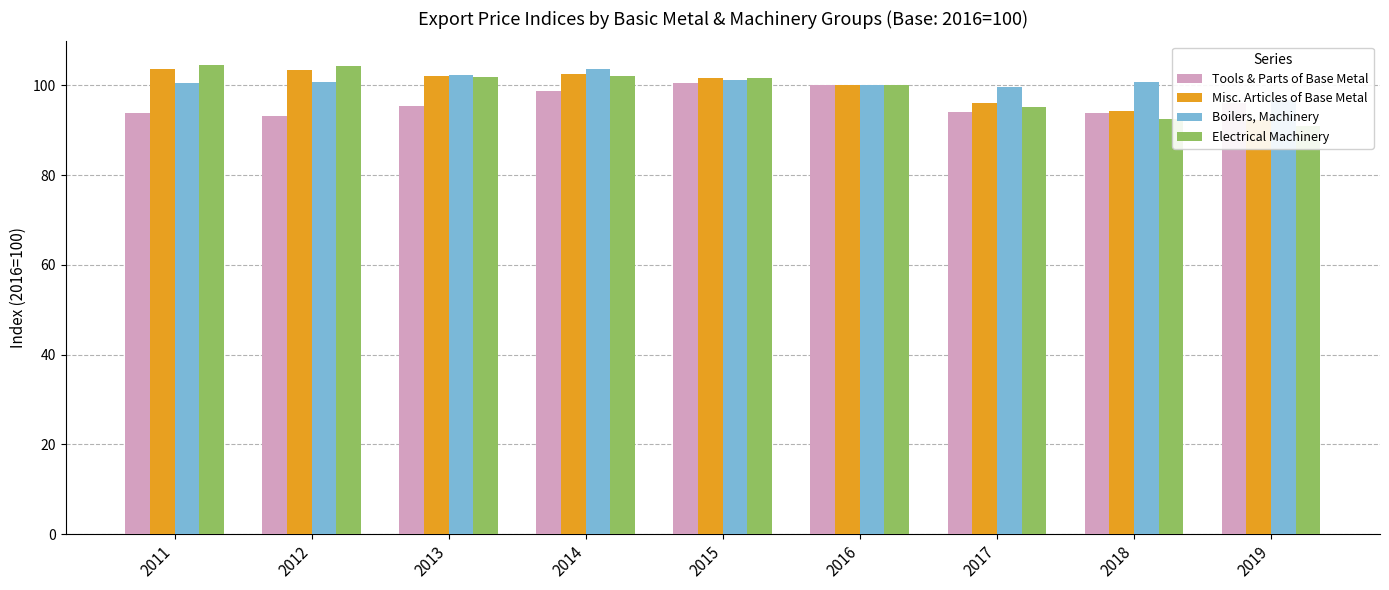

Which series has the largest total across all categories?

Boilers, Machinery